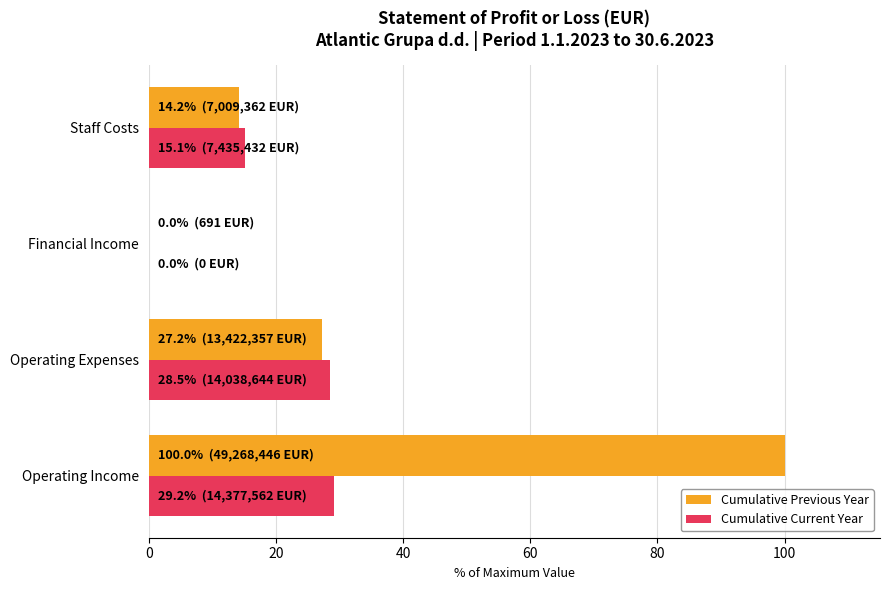

Which series changed the most between Operating Income and Operating Expenses?

Cumulative Previous Year